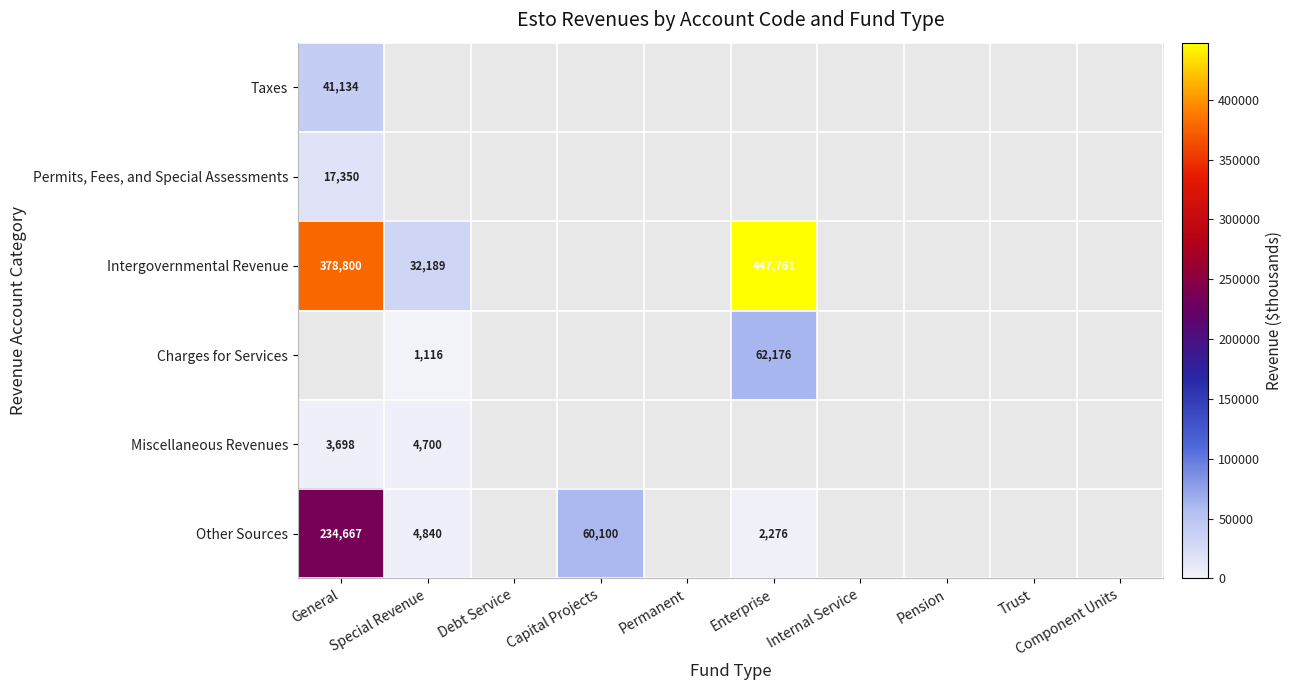

Is the value of Other Sources at General greater than the value of Intergovernmental Revenue at Enterprise?

No